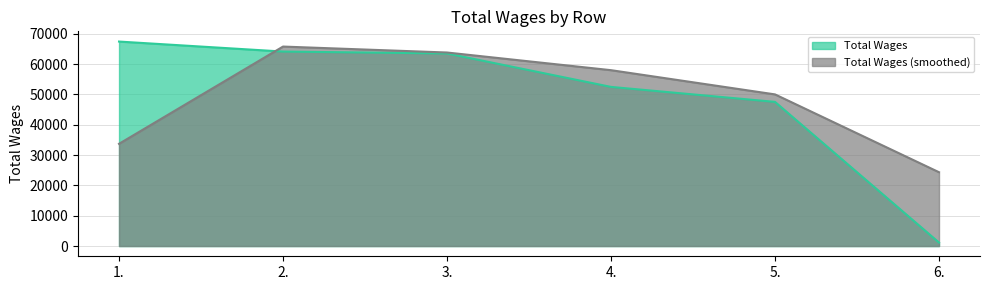

What is the approximate value at 1.?

67423